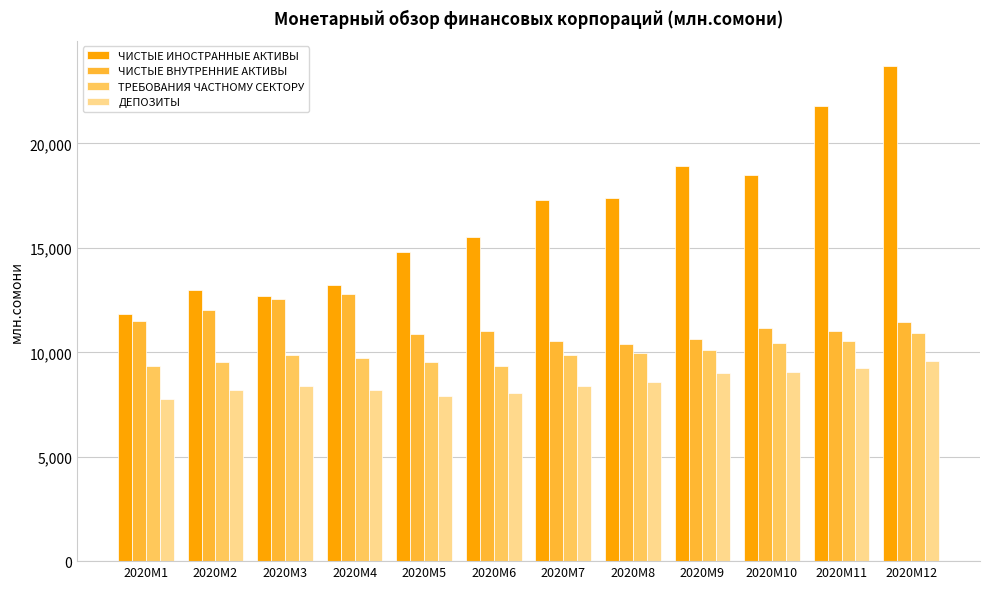

What is the spread (max minus min) of values at 2020M5?

6873.0